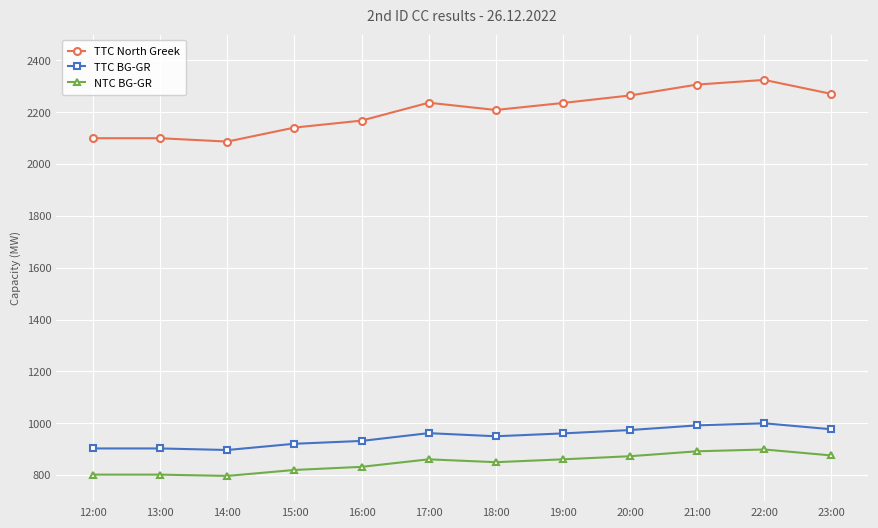

Which series has the widest spread of values?

TTC North Greek